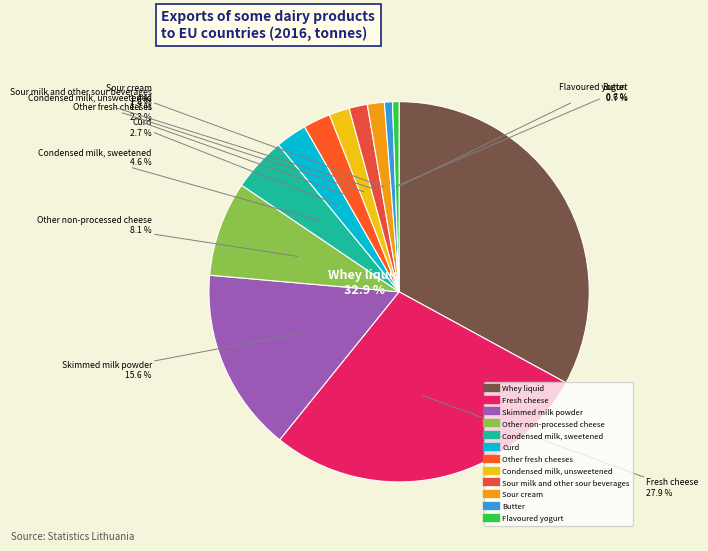

What is the change in value from Sour cream to Fresh cheese?

+2055.6